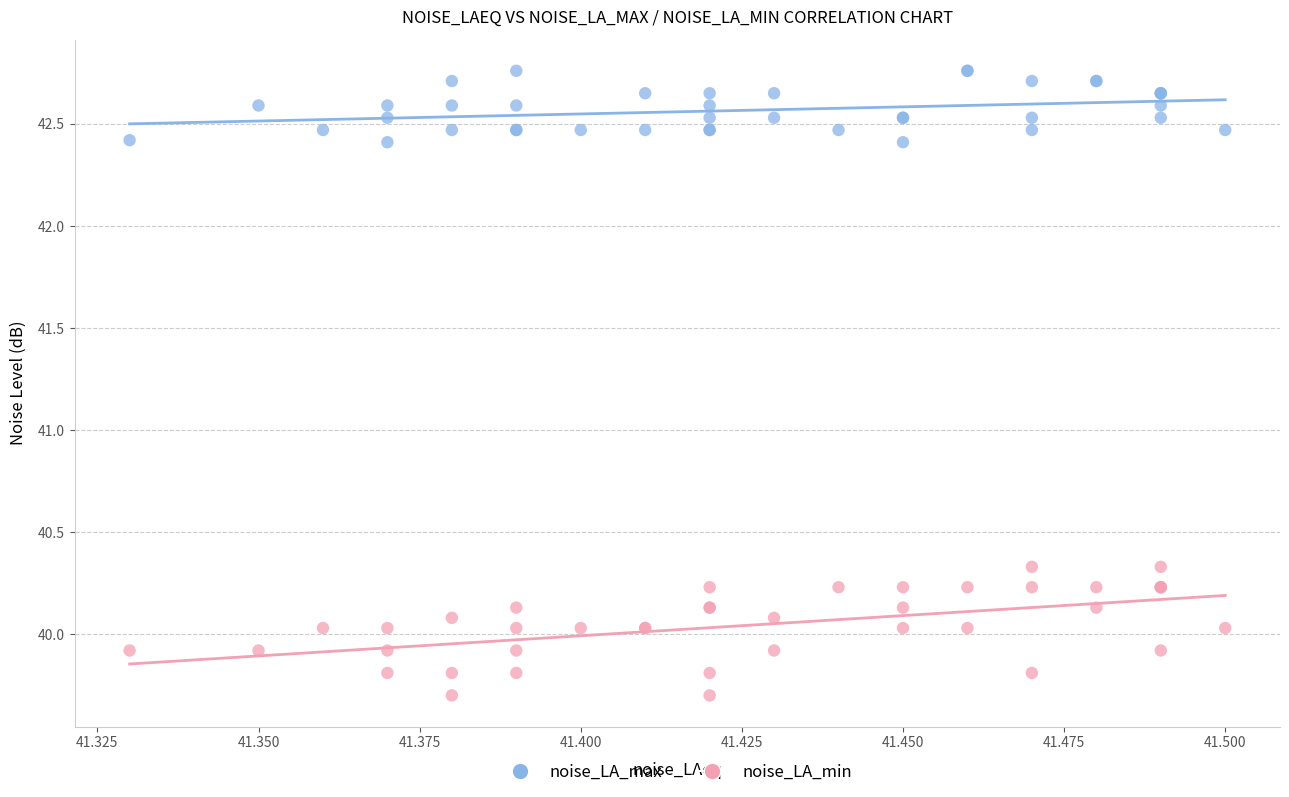

Which series contains the highest Y value?

noise_LA_max